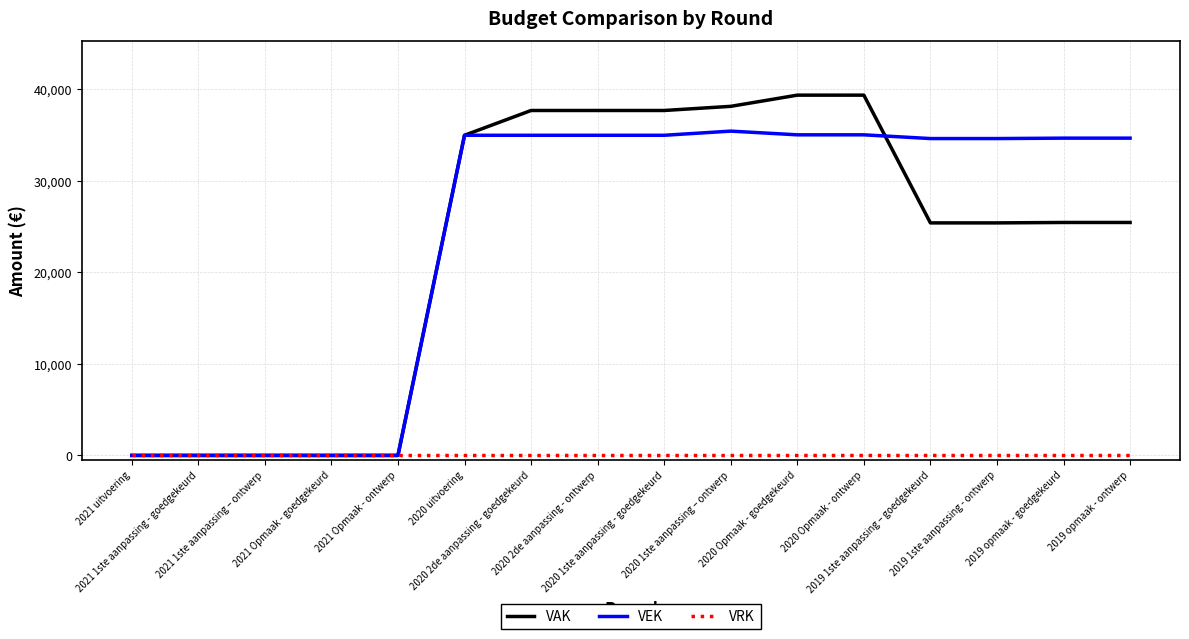

List the series in order of their peak value, highest first.

VAK, VEK, VRK